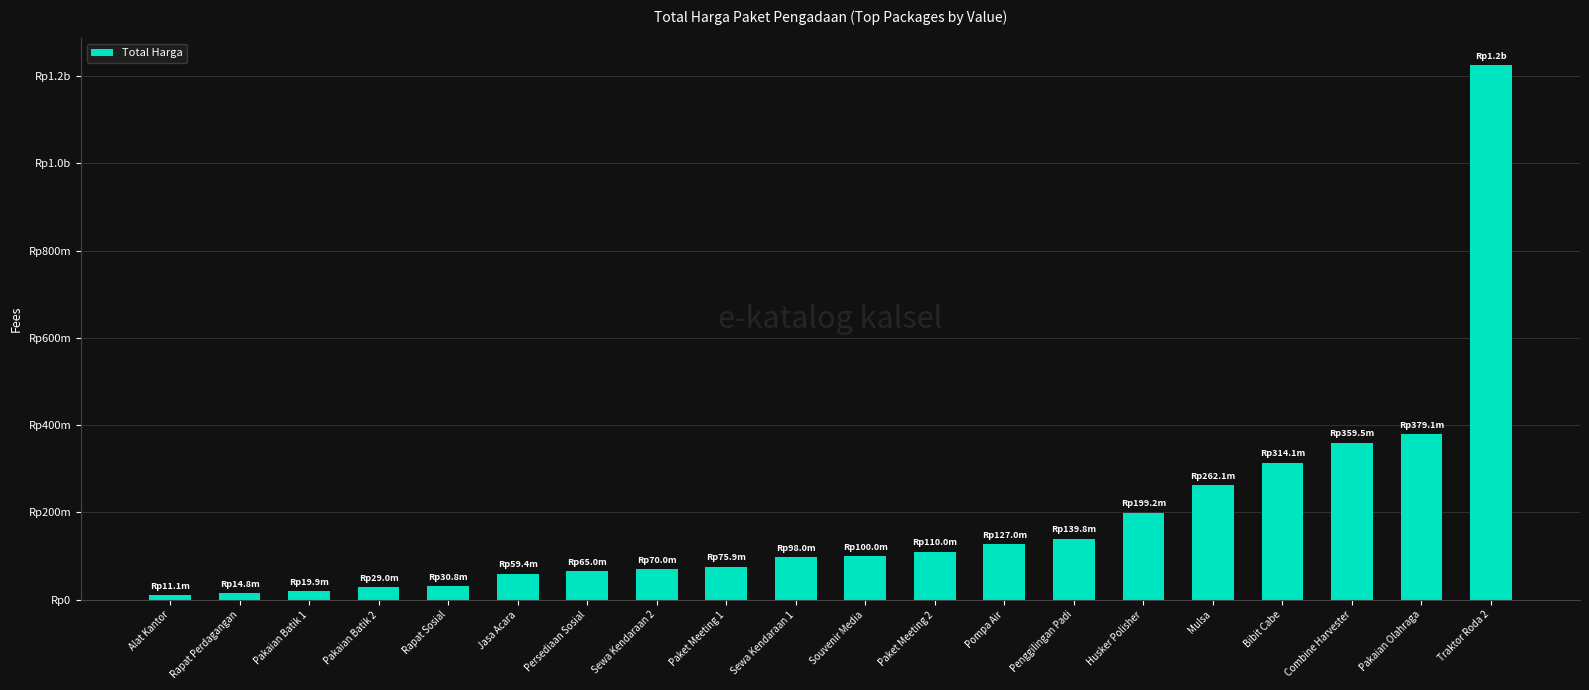

What is the smallest value displayed?

11100000